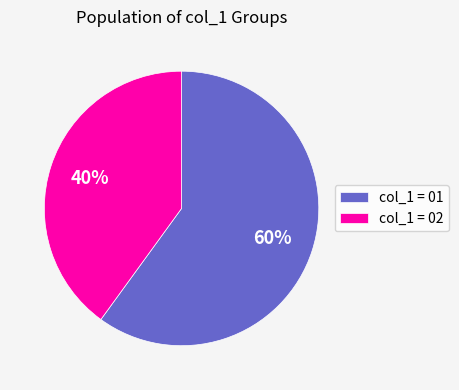

How many segments does this pie chart have?

2